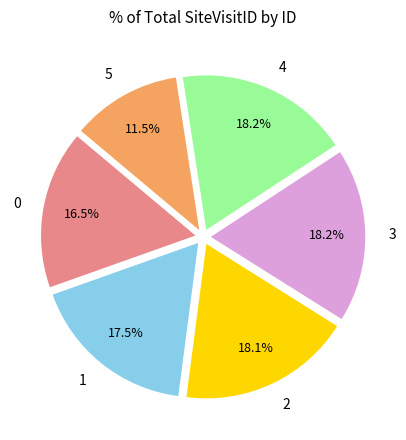

True or false: 3 accounts for 18% of the total.

True